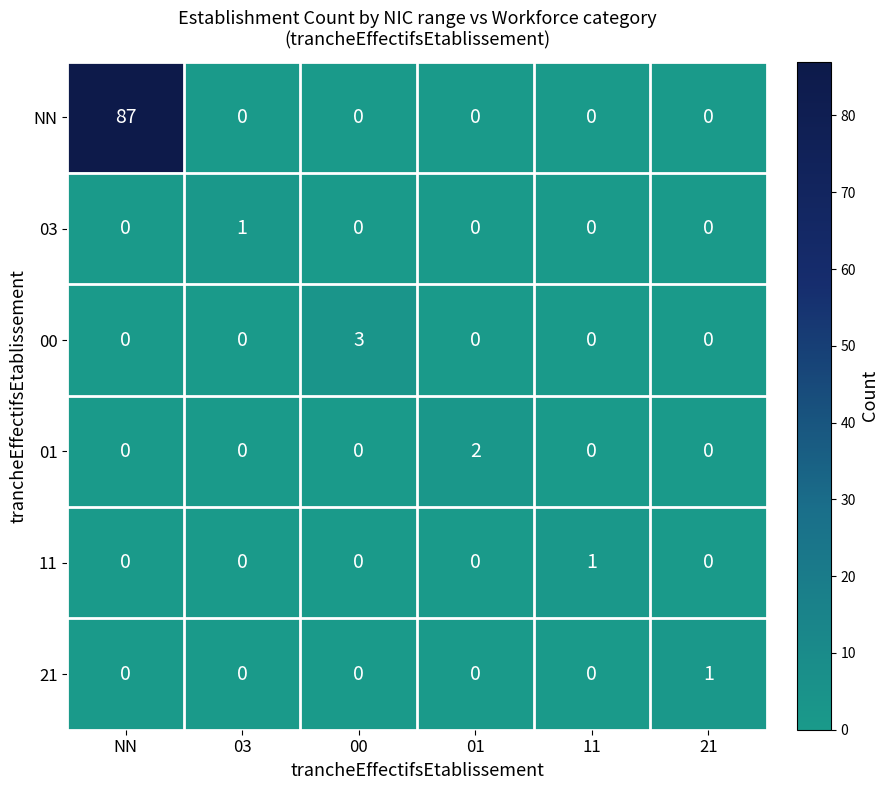

Is it true that 21 equals 0 at 11?

True